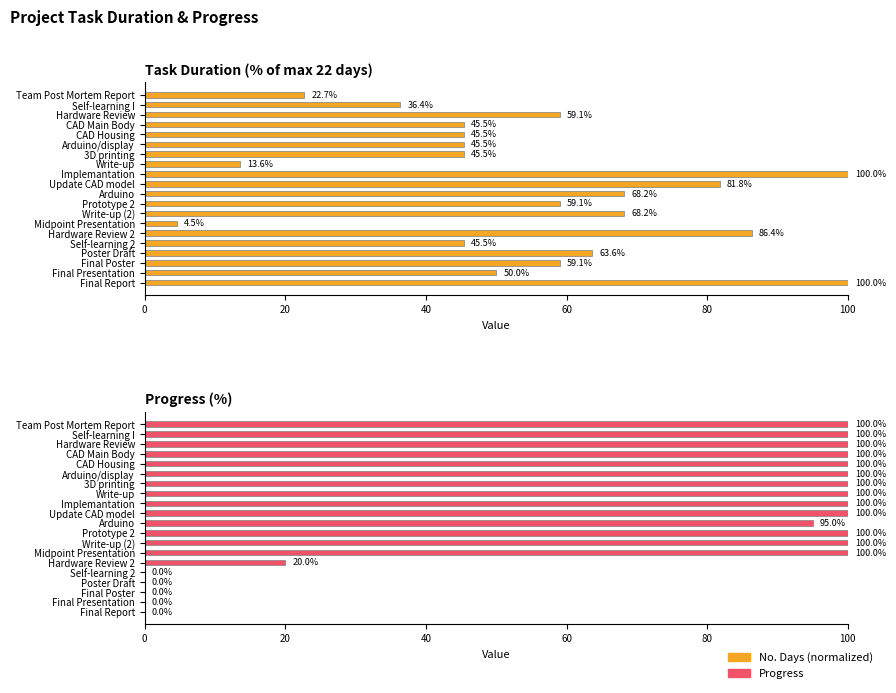

How many values in Progress (%) are above zero?

15